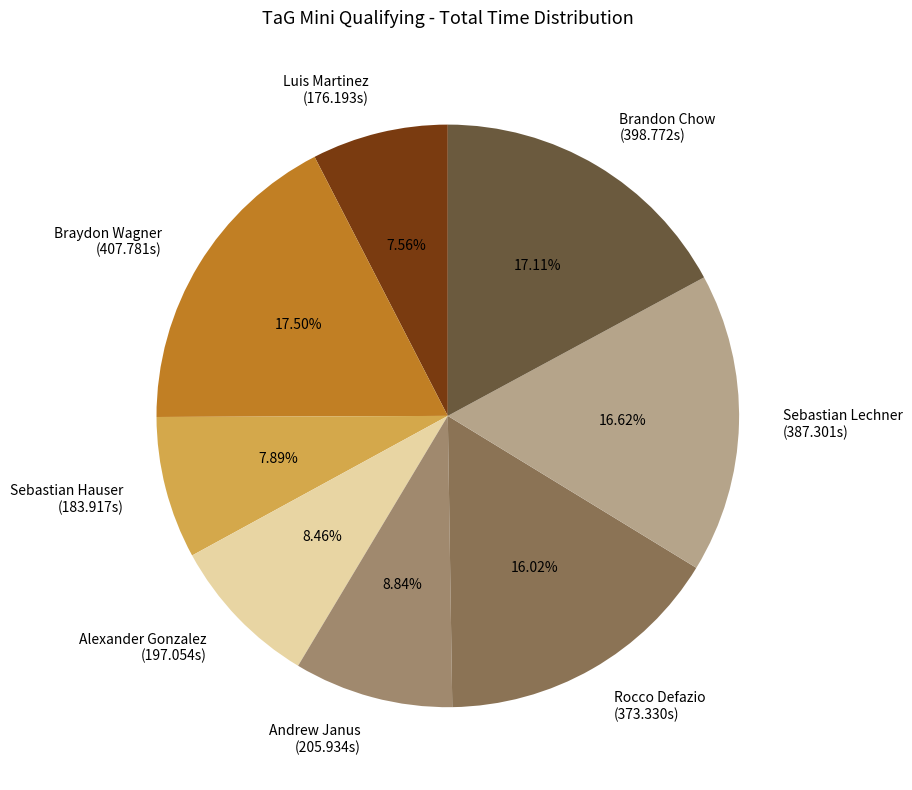

The Rocco Defazio slice represents 16% of the pie. True or false?

True